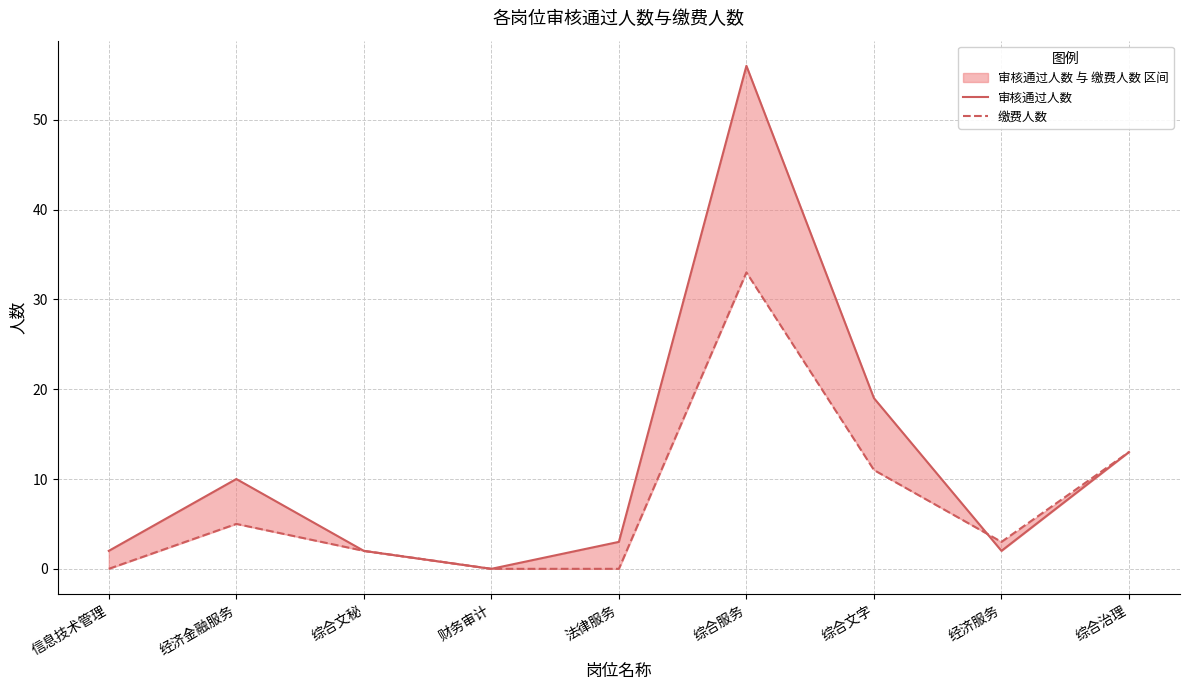

What position from the right is 综合服务?

4